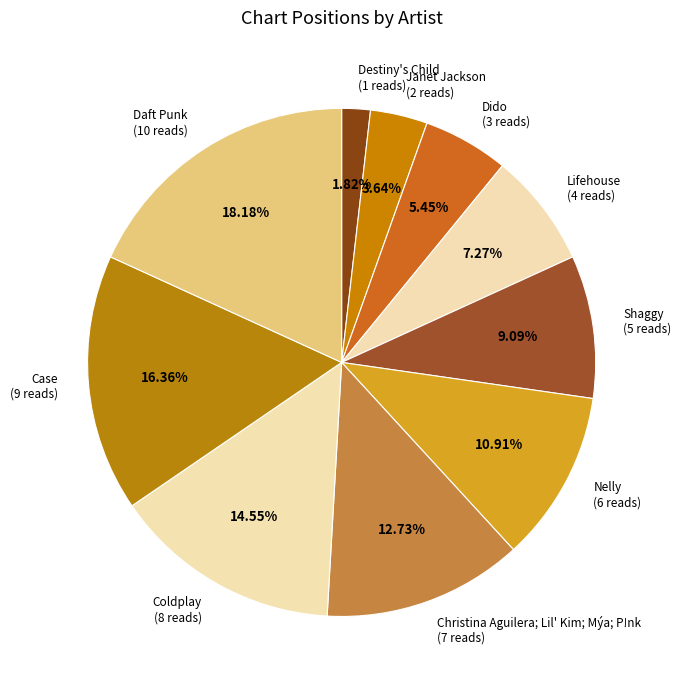

To the nearest percent, what percentage of the pie is Janet Jackson?

4%